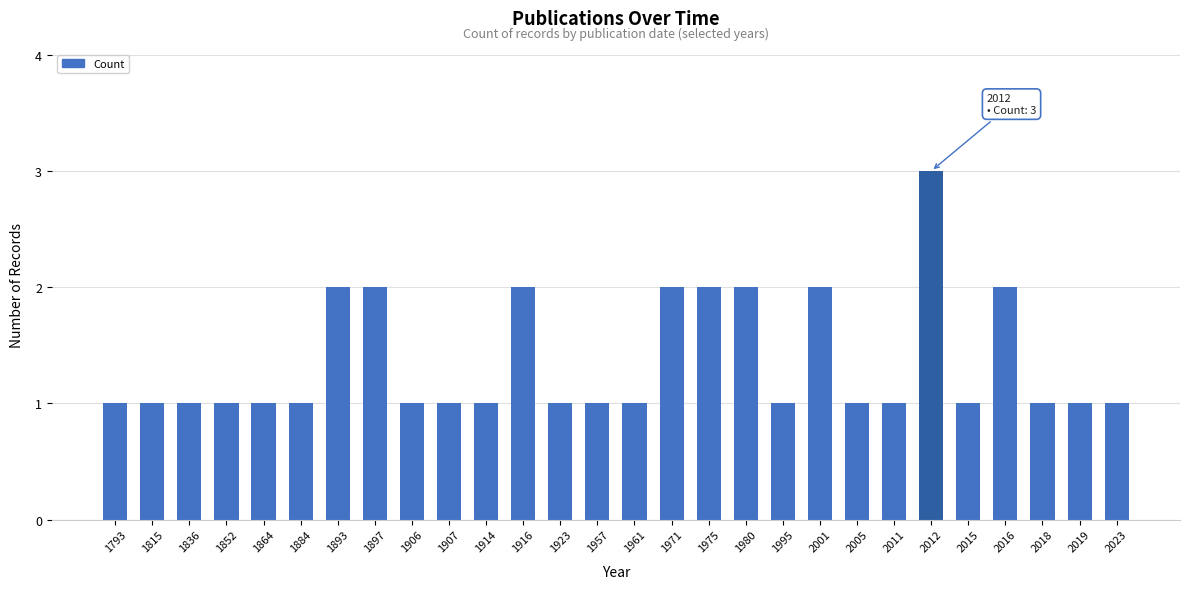

The chart shows a value of 2 at 1916. True or false?

True